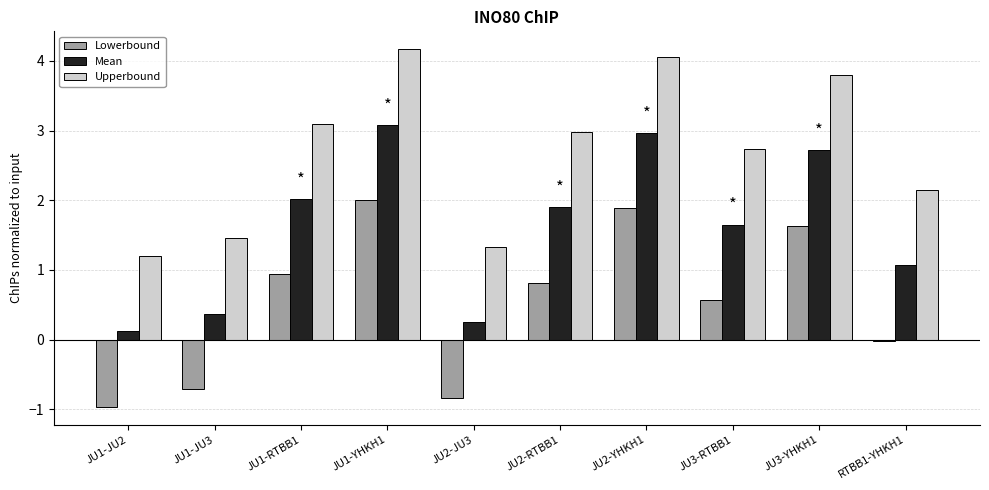

What is the difference between the Lowerbound values at JU3-RTBB1 and JU2-YHKH1?

1.3